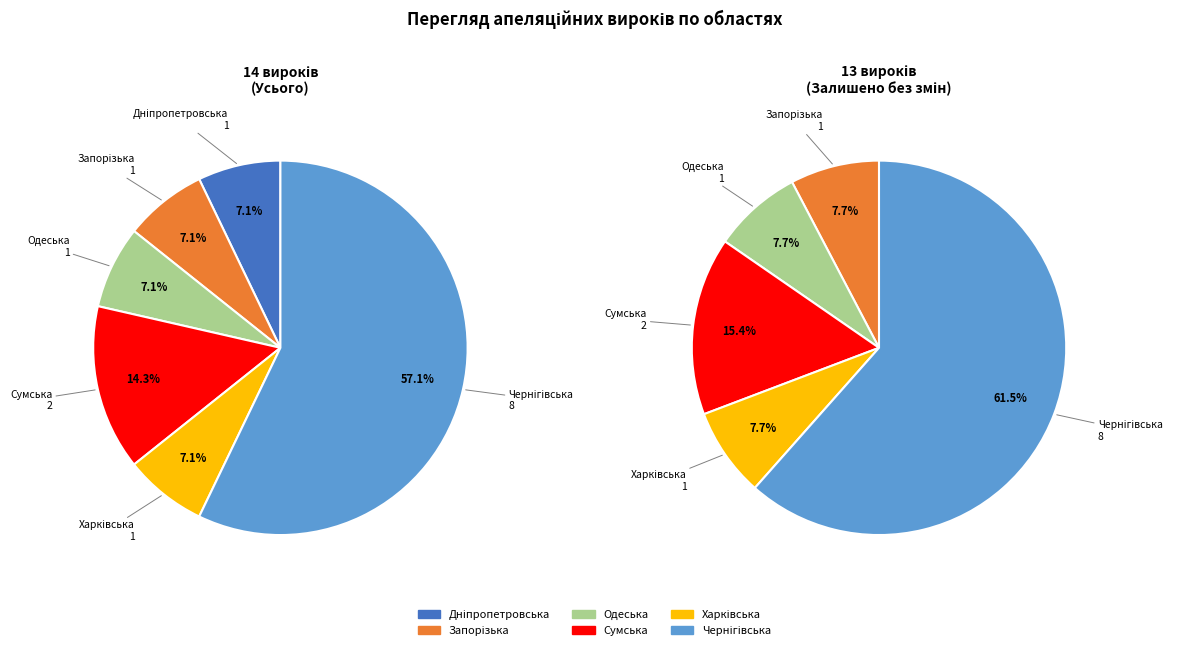

Which has a higher value, Запорізька область or Харківська область?

Запорізька область